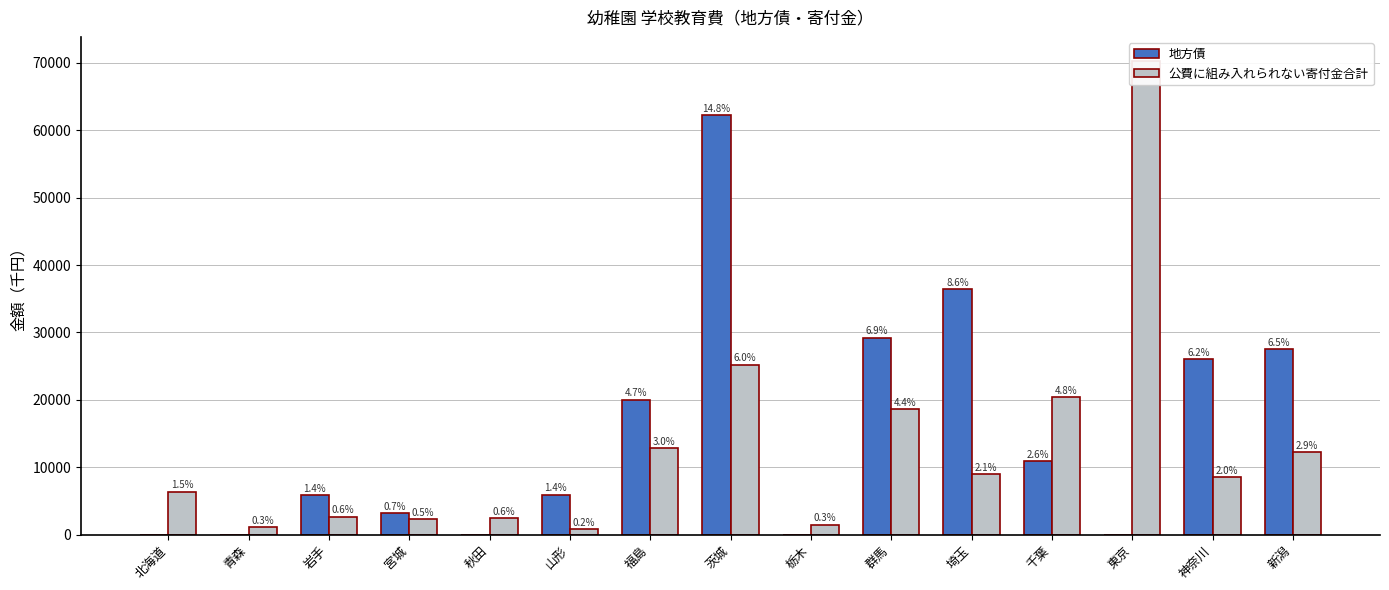

Reading left to right, what are all the values shown in this chart?

地方債: 北海道=0	青森=0	岩手=5800	宮城=3131	秋田=0	山形=5900	福島=20000	茨城=62200	栃木=0	群馬=29205	埼玉=36395	千葉=10862	東京=0	神奈川=26000	新潟=27500
公費に組み入れられない寄付金合計: 北海道=6387	青森=1064	岩手=2645	宮城=2258	秋田=2433	山形=847	福島=12802	茨城=25210	栃木=1453	群馬=18573	埼玉=8989	千葉=20376	東京=70342	神奈川=8497	新潟=12239